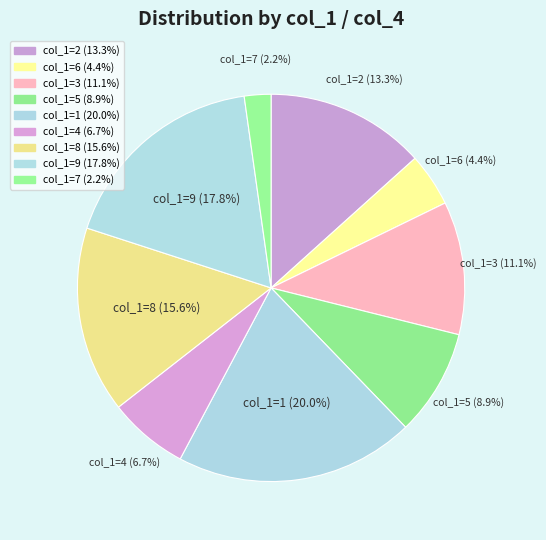

Is there a majority slice in this chart?

No